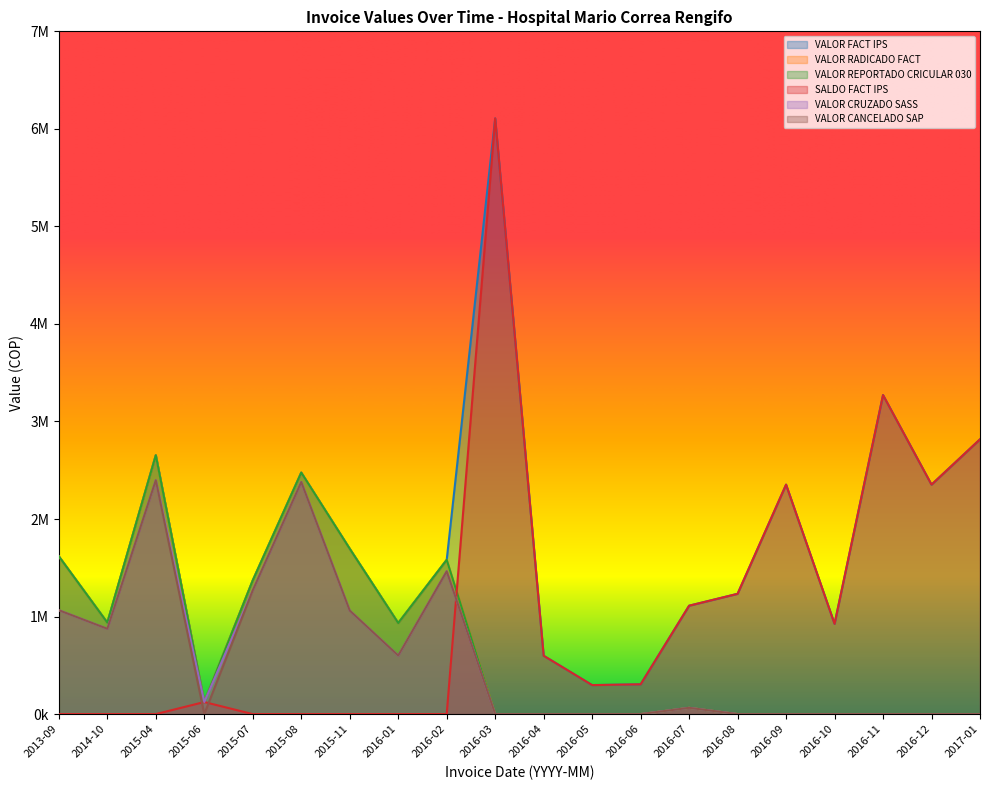

What is the label of the 5th point from the left?

2015-07